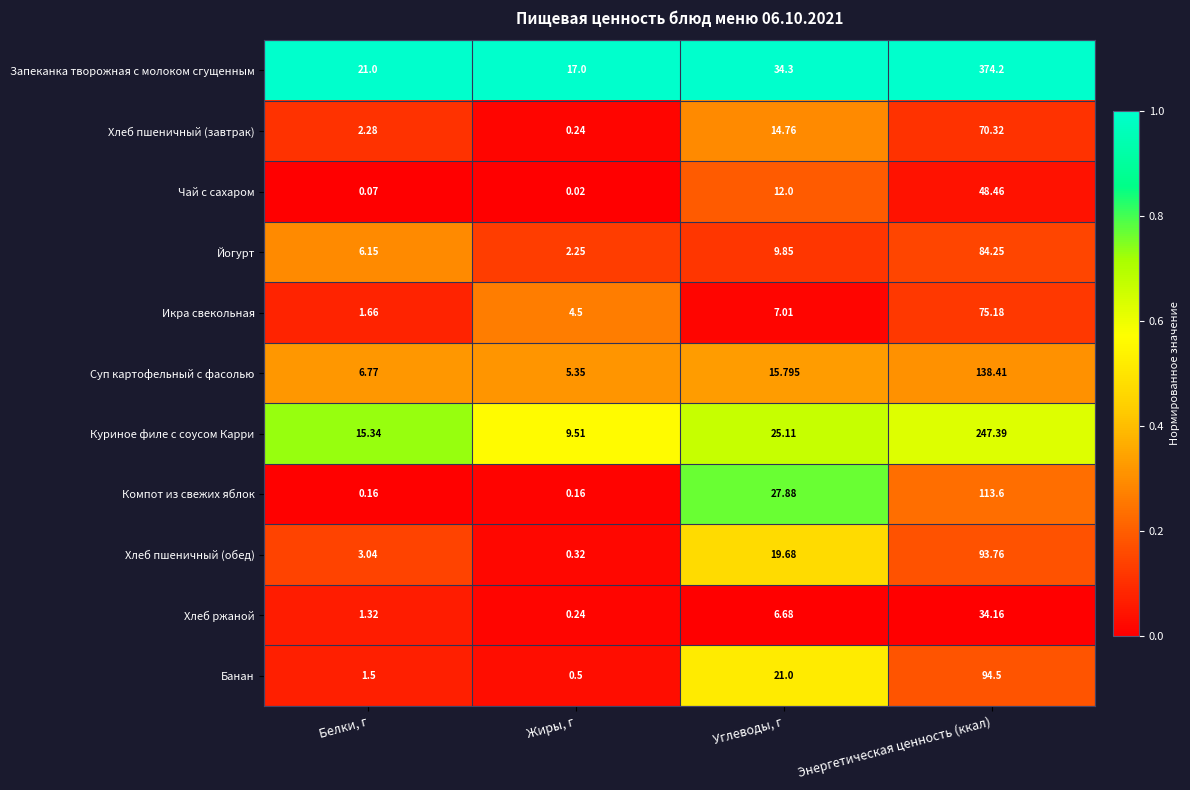

Where does the Йогурт series first go above 9?

Углеводы, г